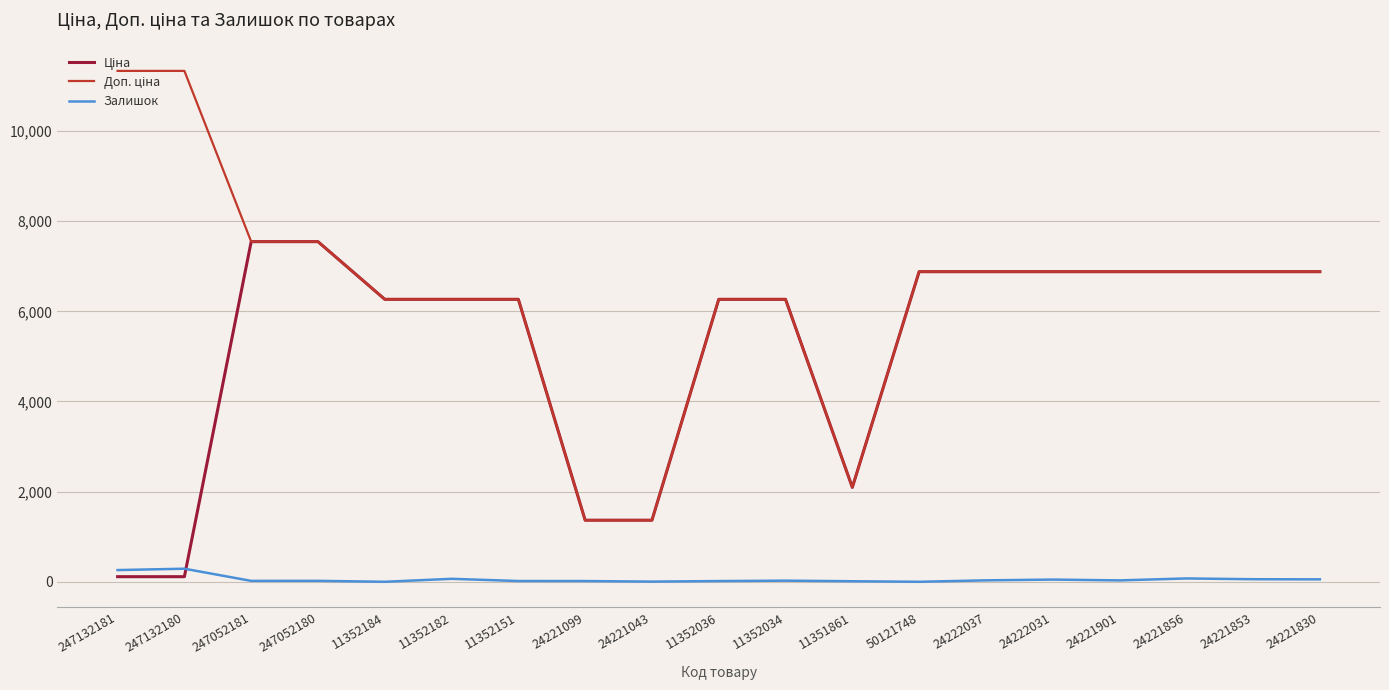

List the series in order of their peak value, lowest first.

Залишок, Ціна, Доп. ціна